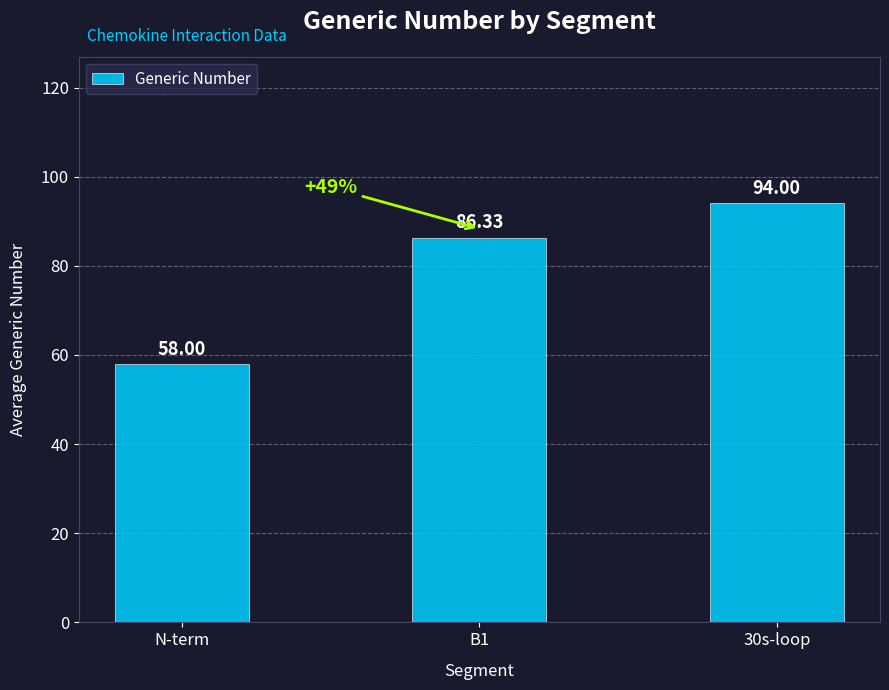

What is the difference between the values at N-term and B1?

28.3